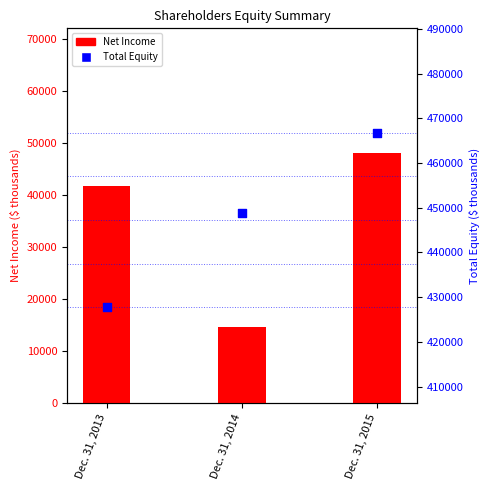

Which series reaches the maximum Y coordinate?

Total Equity